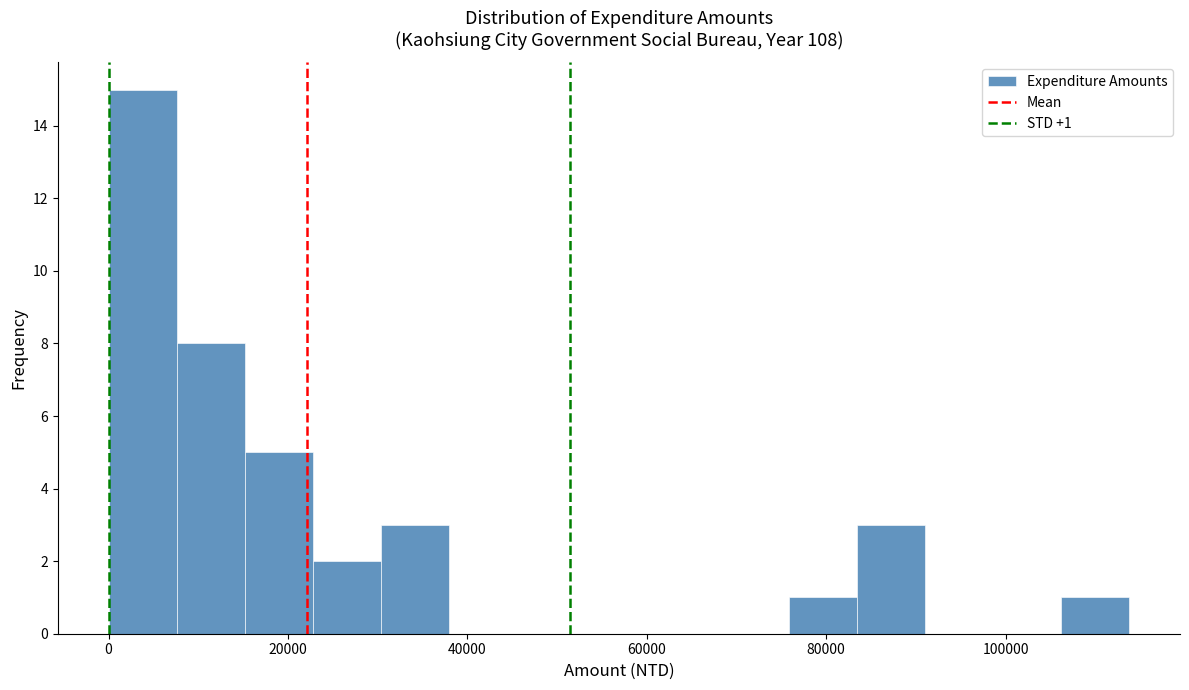

Read against the x-axis, roughly where is the centre of the tallest bar?

4000